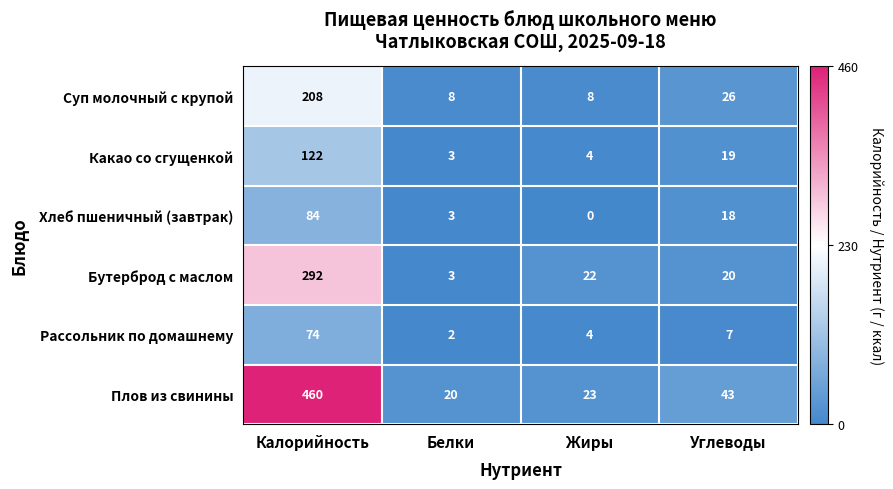

What is the average value of the Хлеб пшеничный (завтрак) series?

26